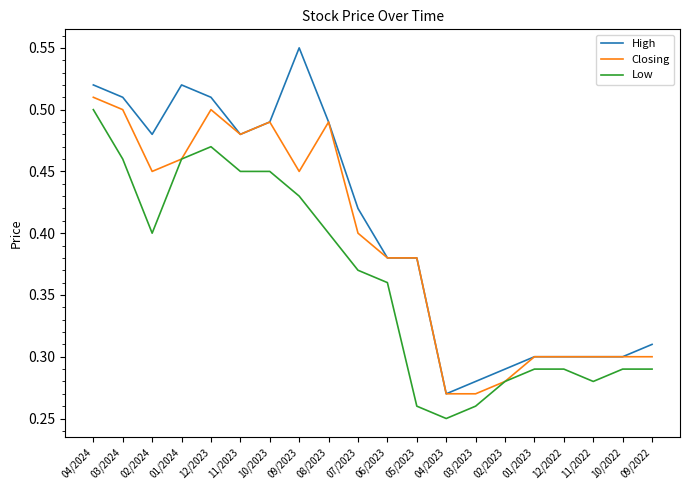

List the series in order of their overall mean, highest first.

High, Closing, Low